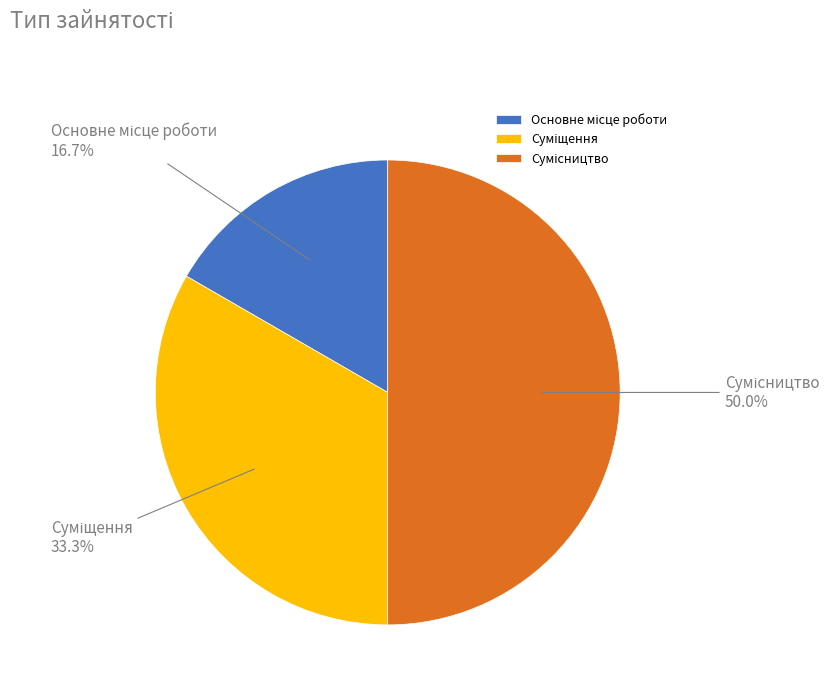

How many segments does this pie chart have?

3